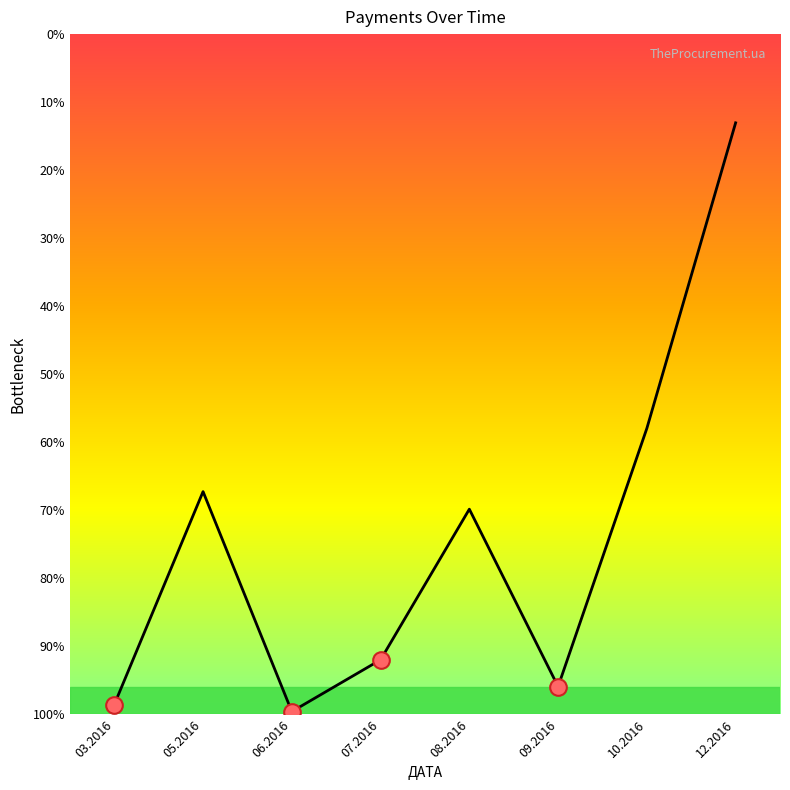

Does the chart have visible grid lines?

No